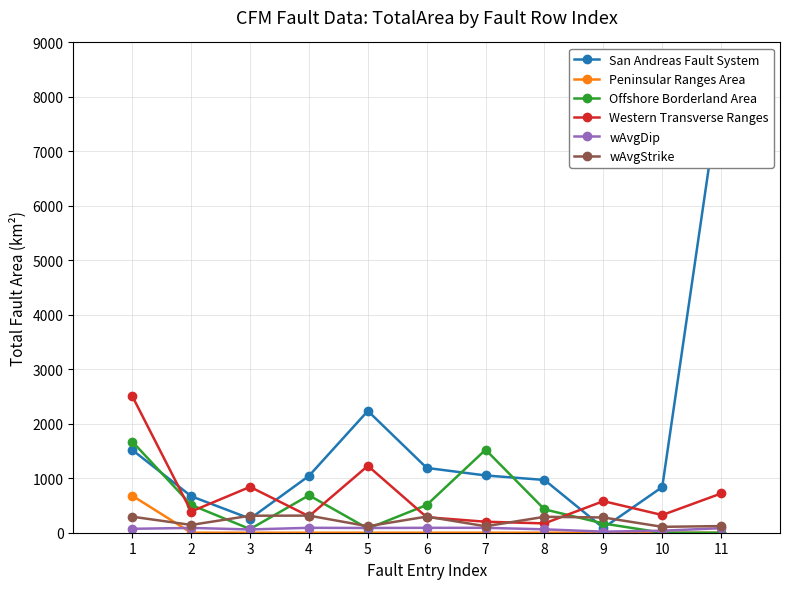

What are all the series names shown in the legend?

San Andreas Fault System, Peninsular Ranges Area, Offshore Borderland Area, Western Transverse Ranges, wAvgDip, wAvgStrike